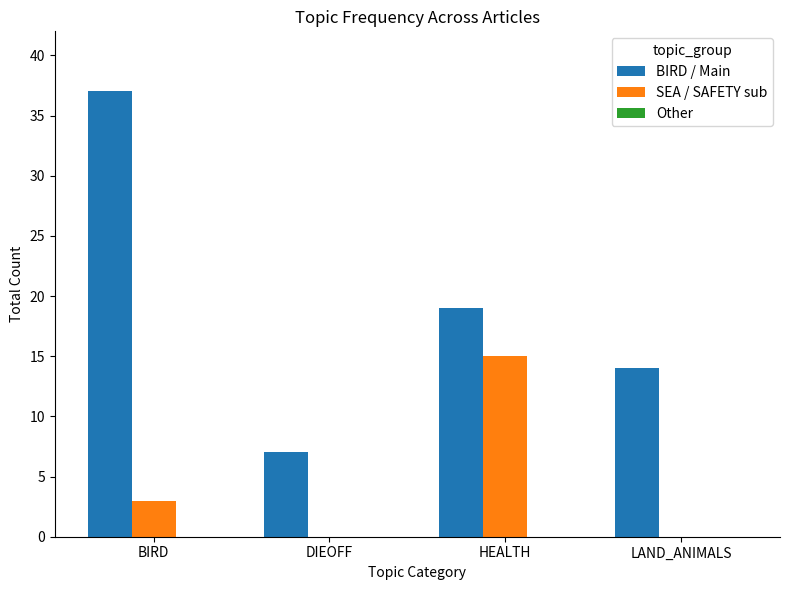

Which series has the largest total across all categories?

BIRD / Main